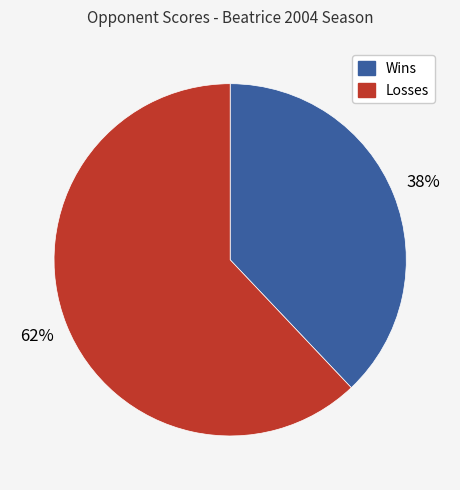

To the nearest percent, what is the average slice percentage?

50%